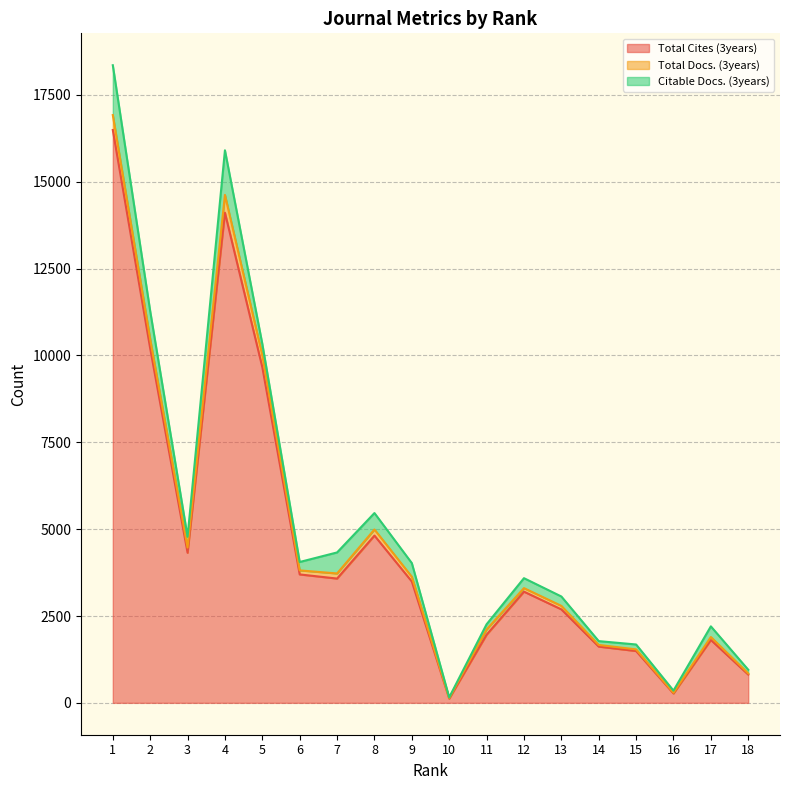

The Total Docs. (3years) series shows 48 at 14. True or false?

True